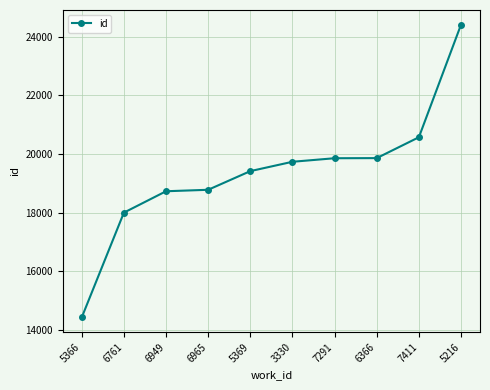

What is the label of the 8th point from the left?

6366